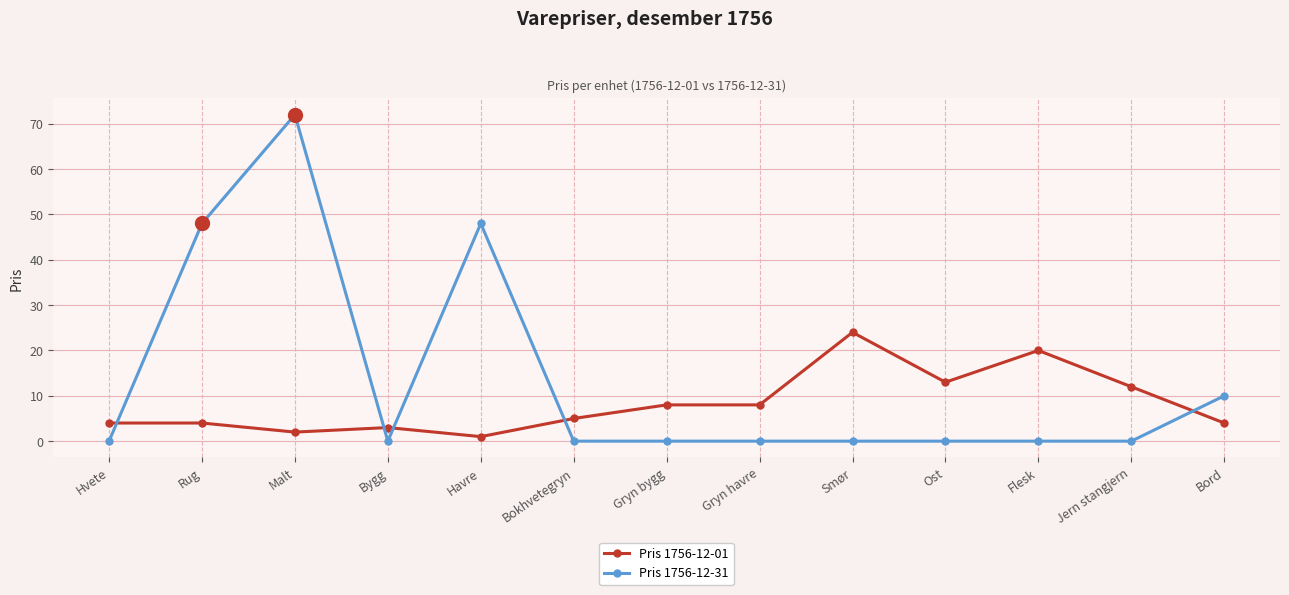

What is the average value of the Pris 1756-12-31 series?

14